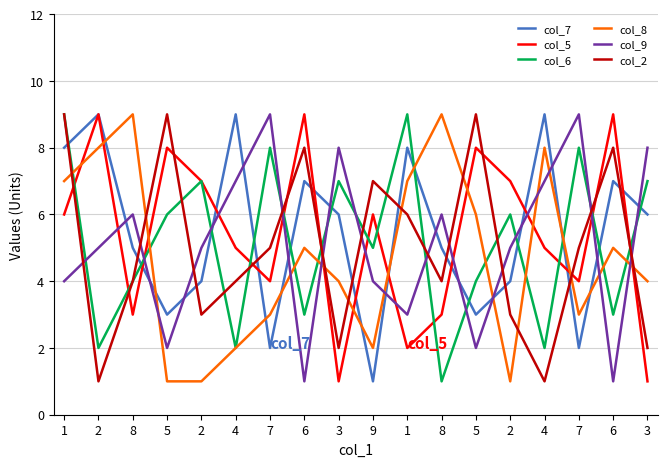

At 2, list the series in order from largest to smallest.

col_7, col_5, col_8, col_9, col_6, col_2